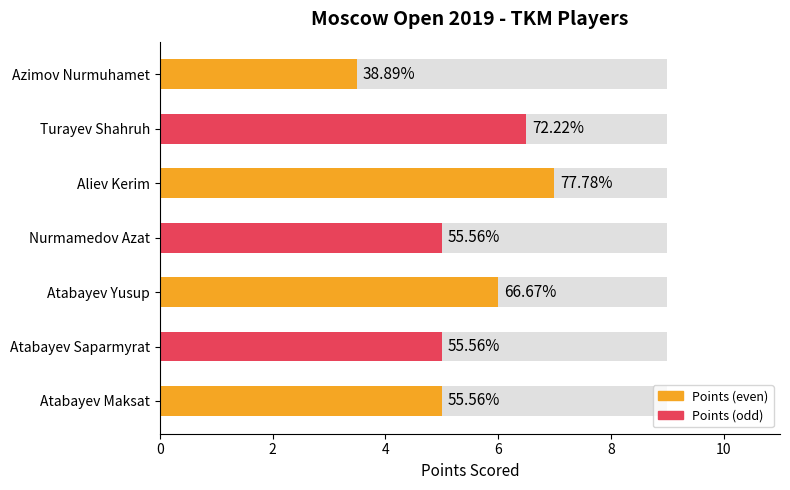

How many bars are there in total?

7